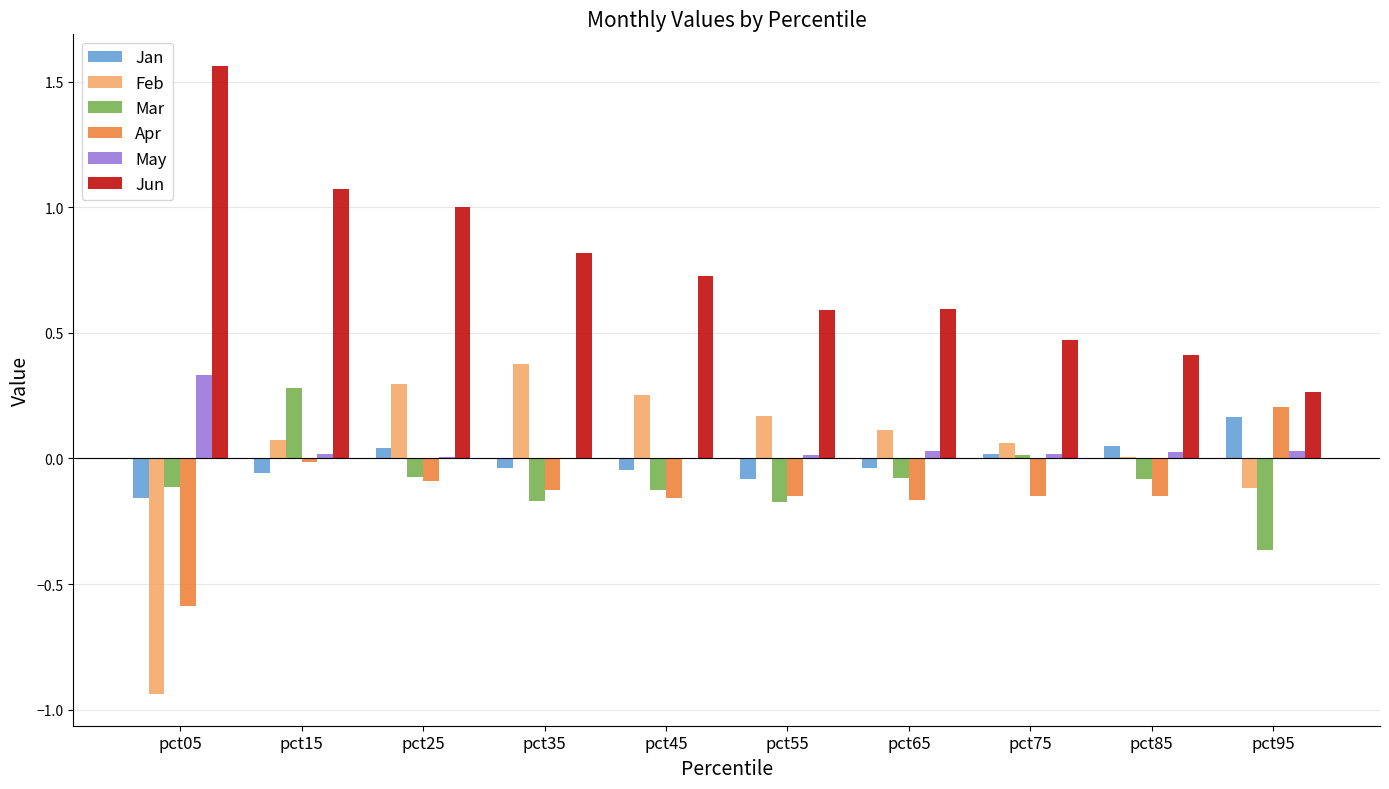

Is the value of Apr at pct65 greater than the value of Mar at pct75?

No